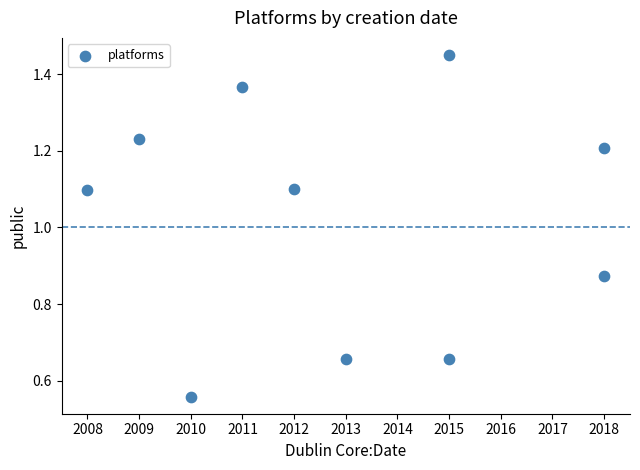

What is the average Y value?

1.0